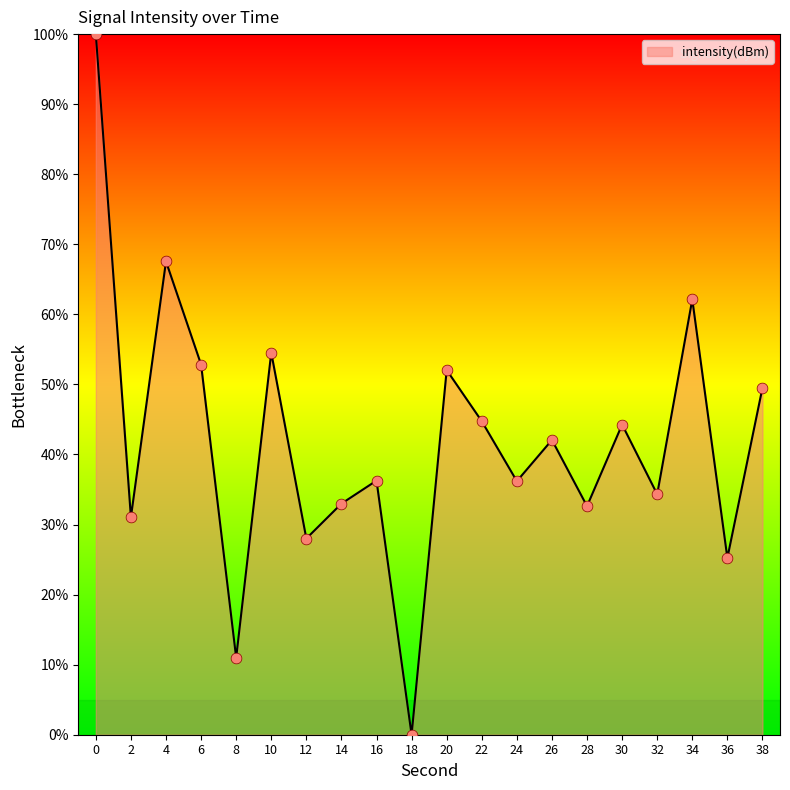

Which has a higher value, 32 or 16?

16